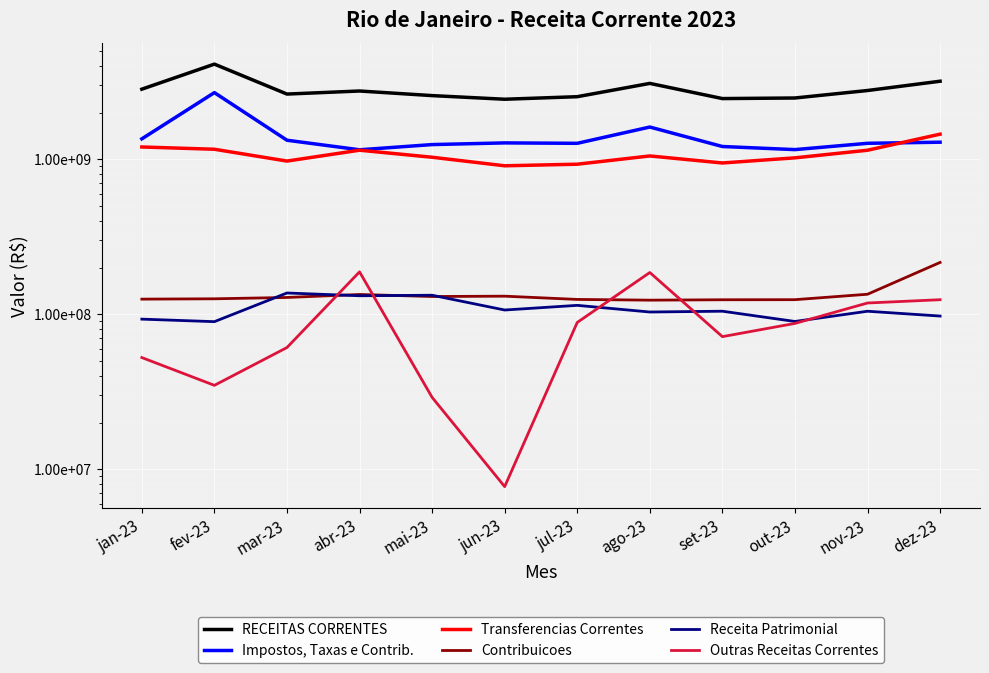

What is the difference between the Impostos, Taxas e Contrib. values at jul-23 and dez-23?

21237360.6